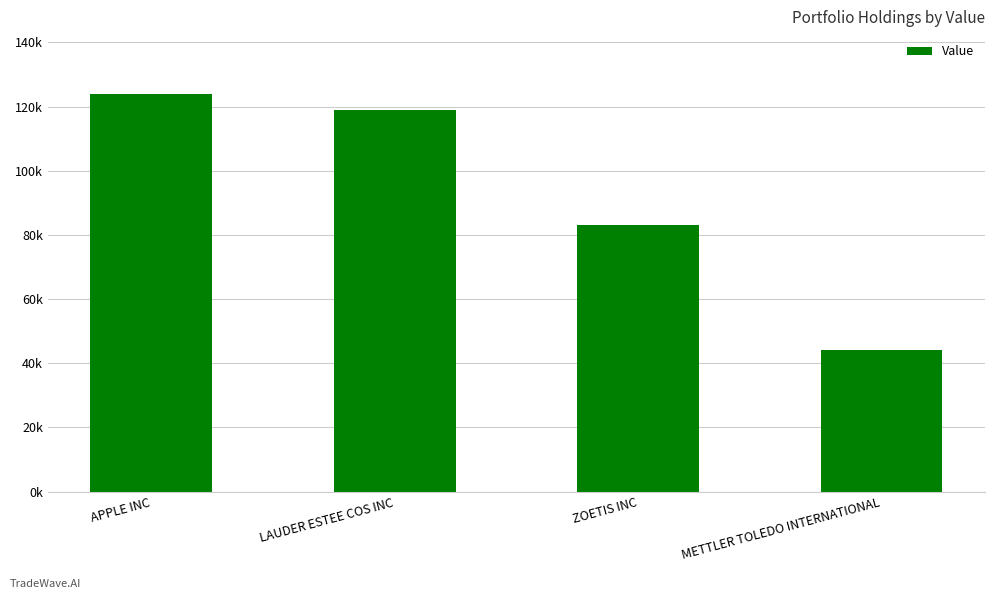

True or false: the data shows 119000 at LAUDER ESTEE COS INC.

True